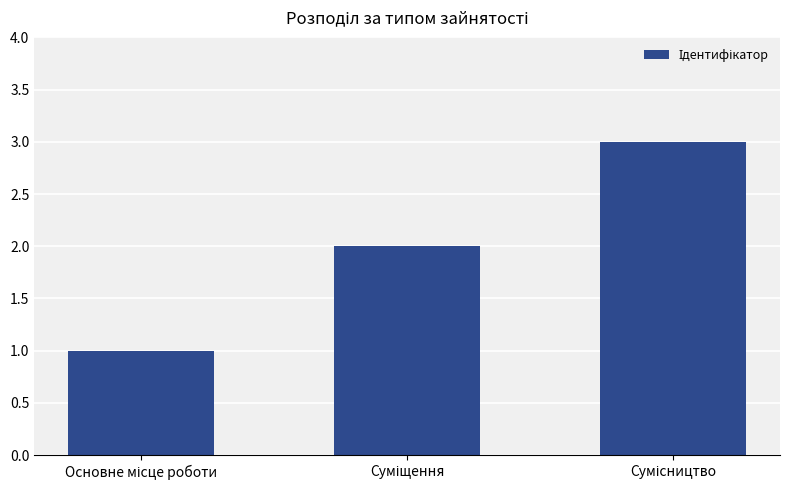

How many values are below 2?

1